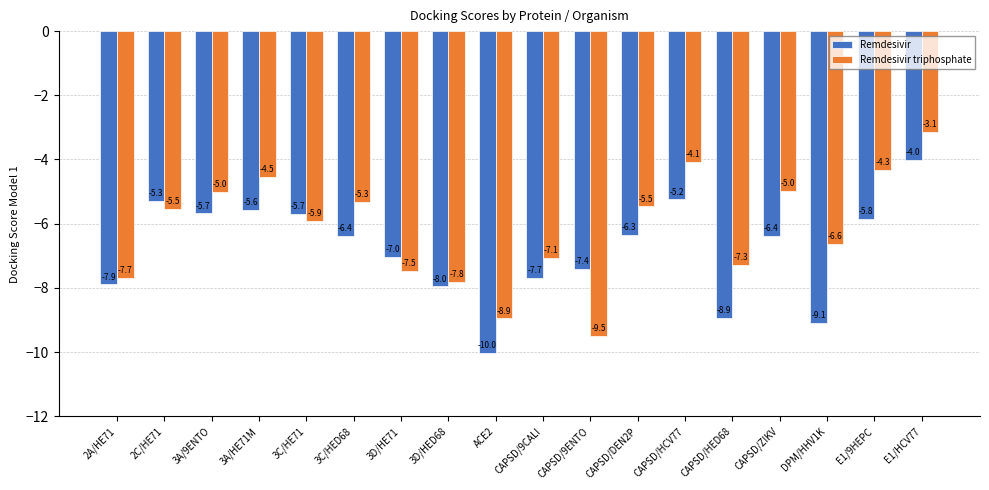

Is it true that Remdesivir equals -5.3 at 2C/HE71?

True